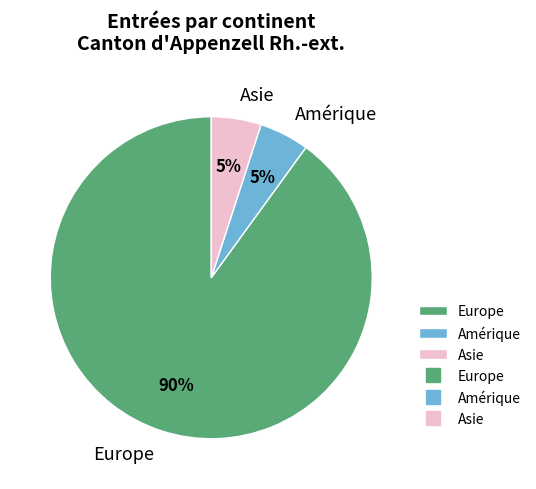

Which has a higher value, Amérique or Europe?

Europe